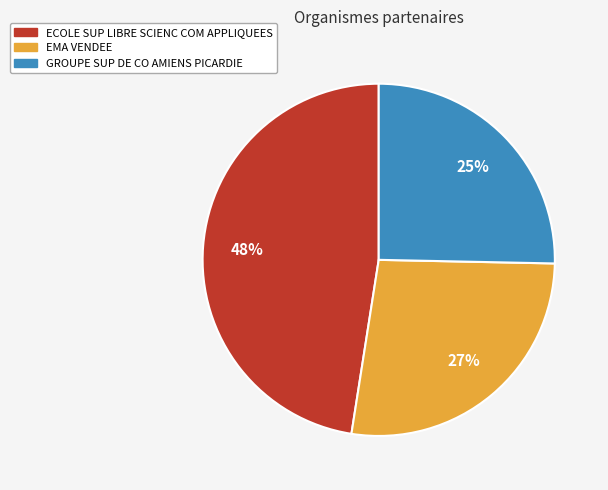

To the nearest percent, what is the combined percentage of GROUPE SUP DE CO AMIENS PICARDIE and ECOLE SUP LIBRE SCIENC COM APPLIQUEES?

73%